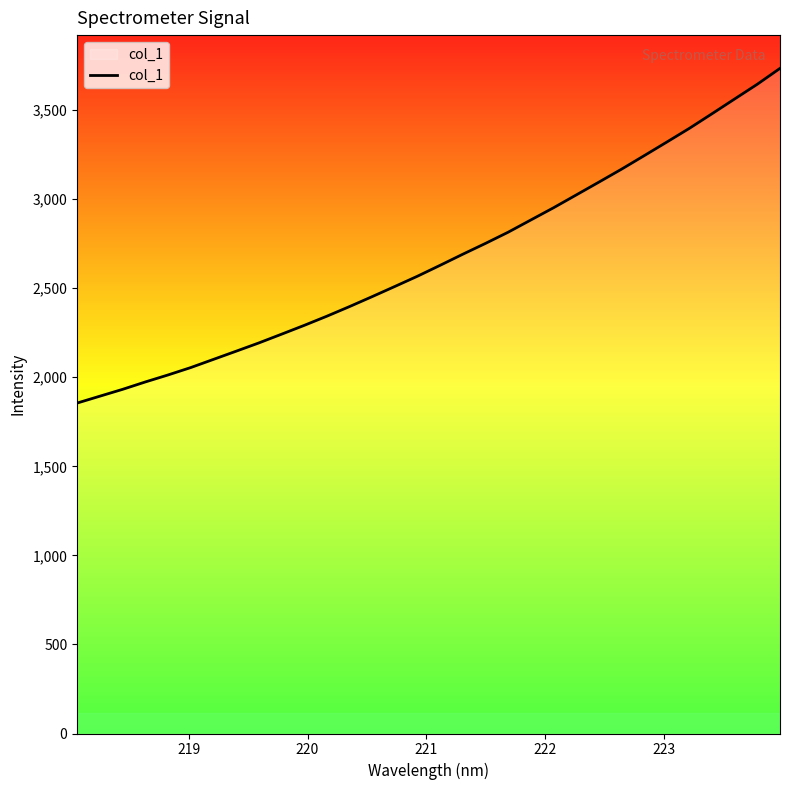

True or false: there are more than 1 points higher than both neighbors.

False